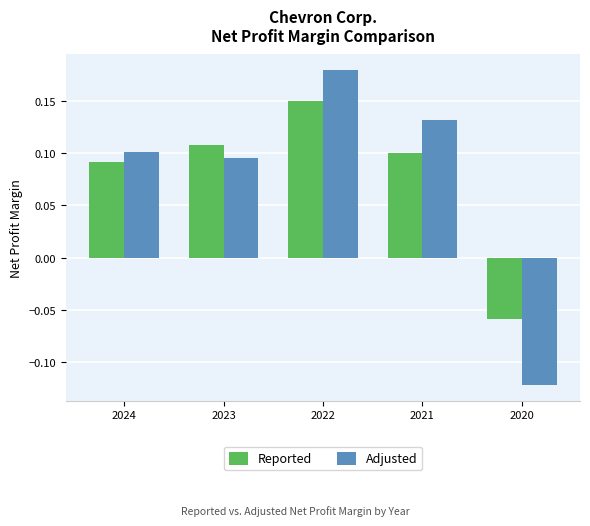

Rank the categories by Reported value from highest to lowest.

2022, 2023, 2021, 2024, 2020